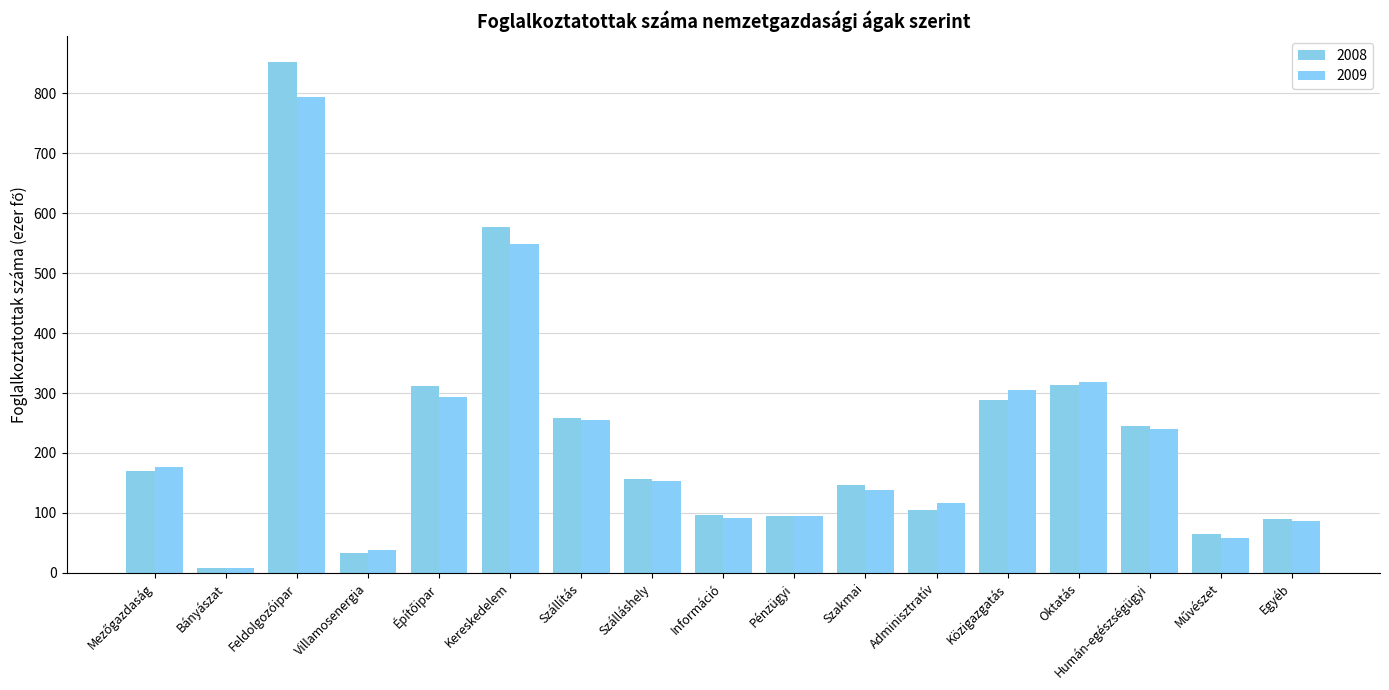

How many bars are there in total?

34